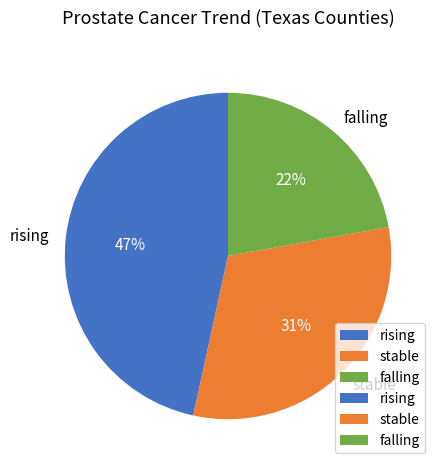

Is the sum of rising and stable greater than half?

Yes